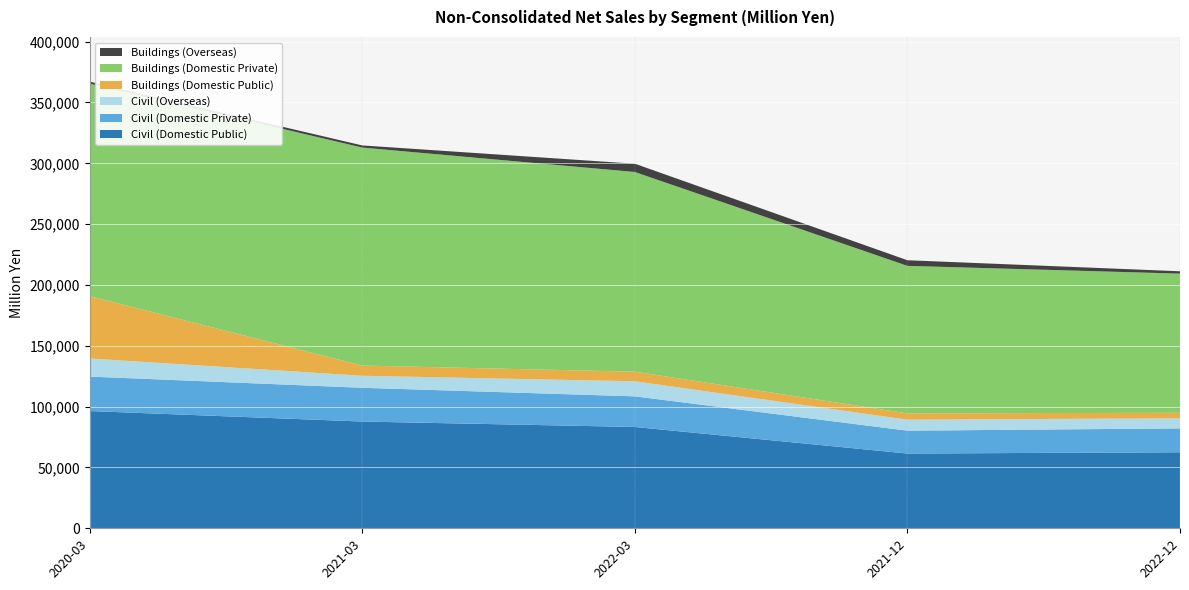

Reading left to right, what are all the values shown in this chart?

Civil (Domestic Public): 96385	87756	83293	61458	62488
Civil (Domestic Private): 28331	27742	25162	18797	19617
Civil (Overseas): 14909	9877	12414	9052	8341
Buildings (Domestic Public): 51244	8383	7871	5154	4513
Buildings (Domestic Private): 174652	179198	164141	121256	114371
Buildings (Overseas): 1642	1760	6798	4619	1943